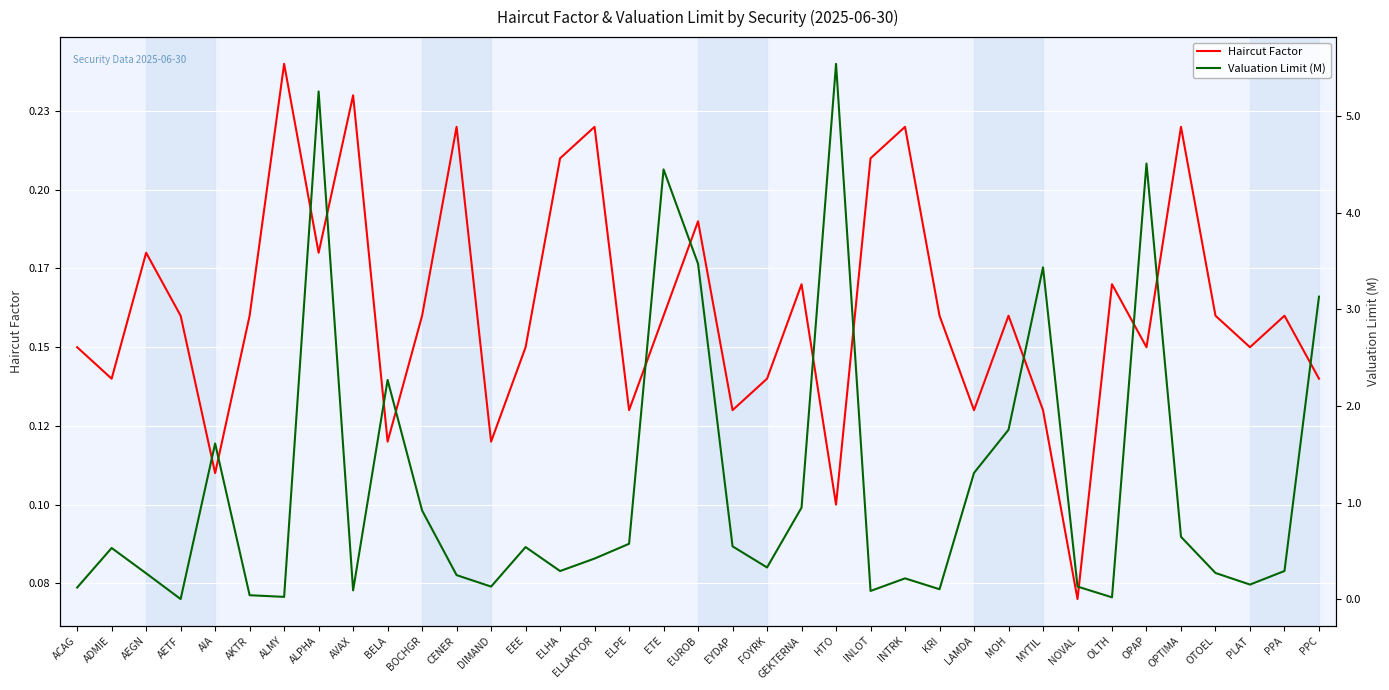

What is the spread (max minus min) of values at BELA?

2.1